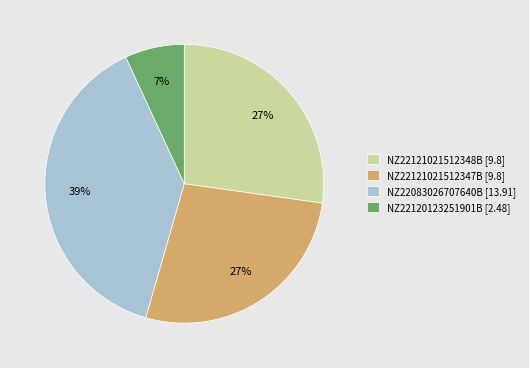

To the nearest percent, what percentage of the pie is NZ22083026707640B?

39%